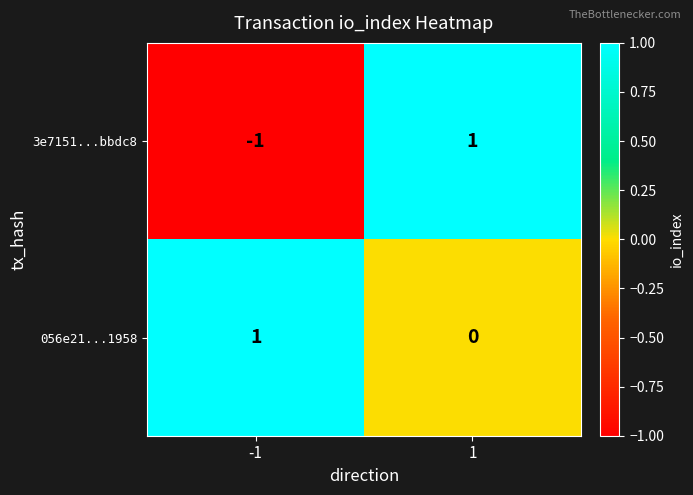

Reading left to right, transcribe all the data shown in this chart.

3e7151...bbdc8: -1=-1	1=1
056e21...1958: -1=1	1=0